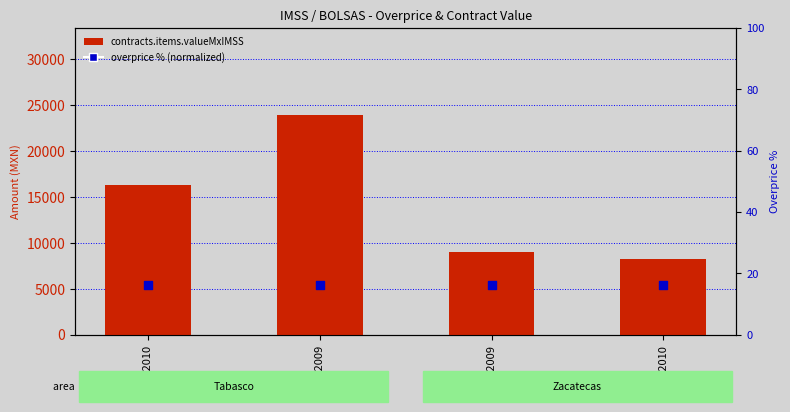

At which category is the sum across all series the highest?

TAB-2009